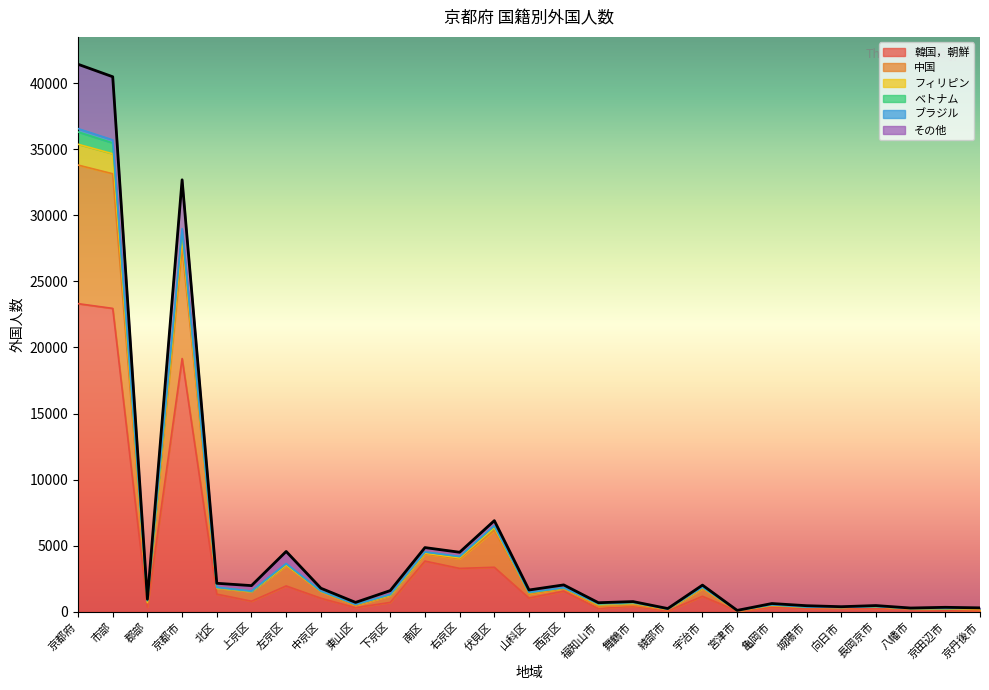

How many interior local valleys does the その他 series have?

9